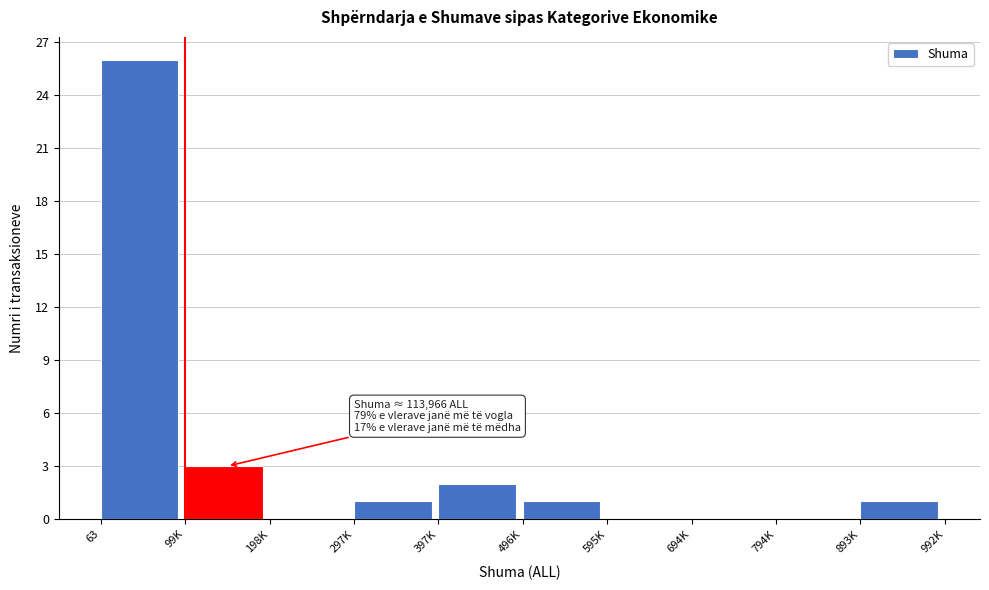

Reading left to right, list all the values displayed in this chart.

63=26	99K=3	198K=0	297K=1	397K=2	496K=1	595K=0	694K=0	794K=0	893K=1